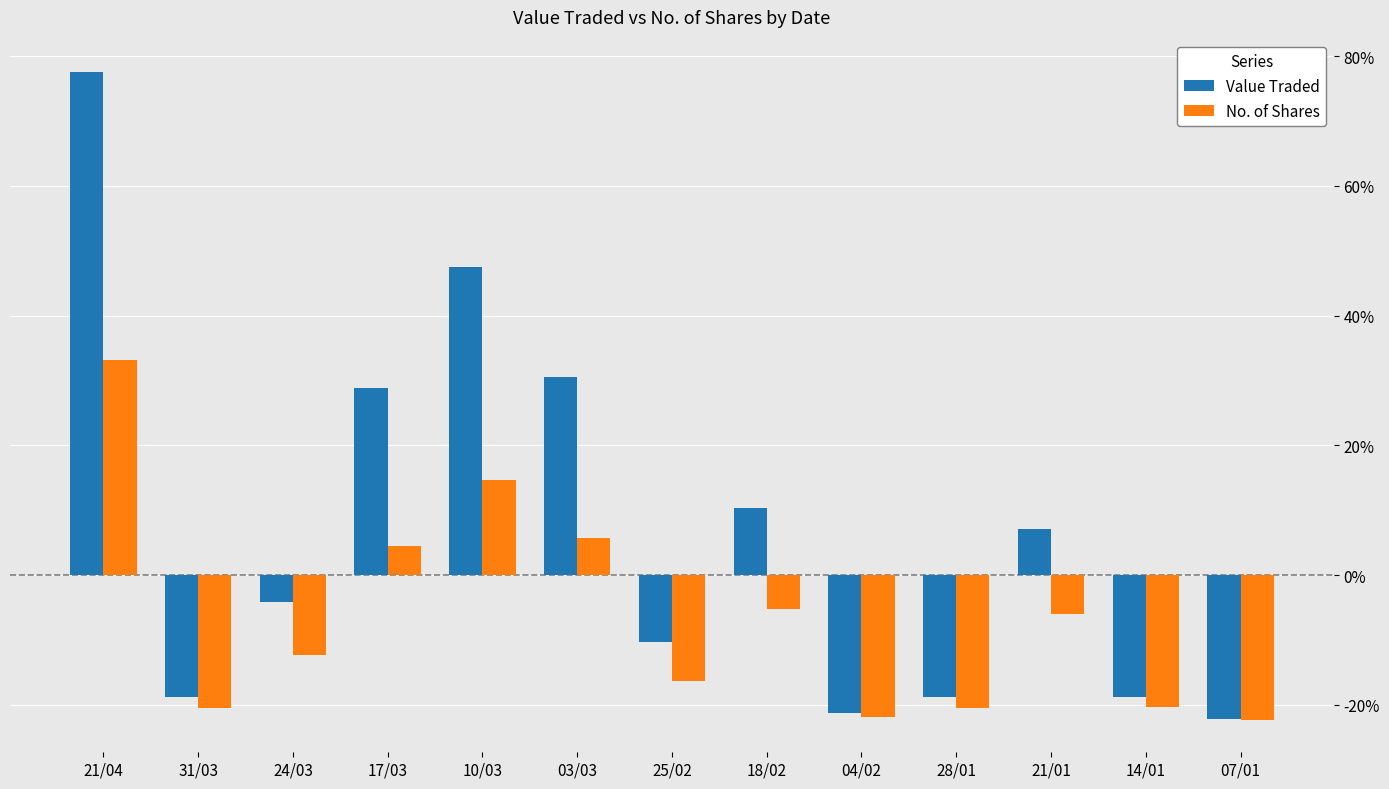

What is the value of the No. of Shares bar at the 8th from the left?

-5.3